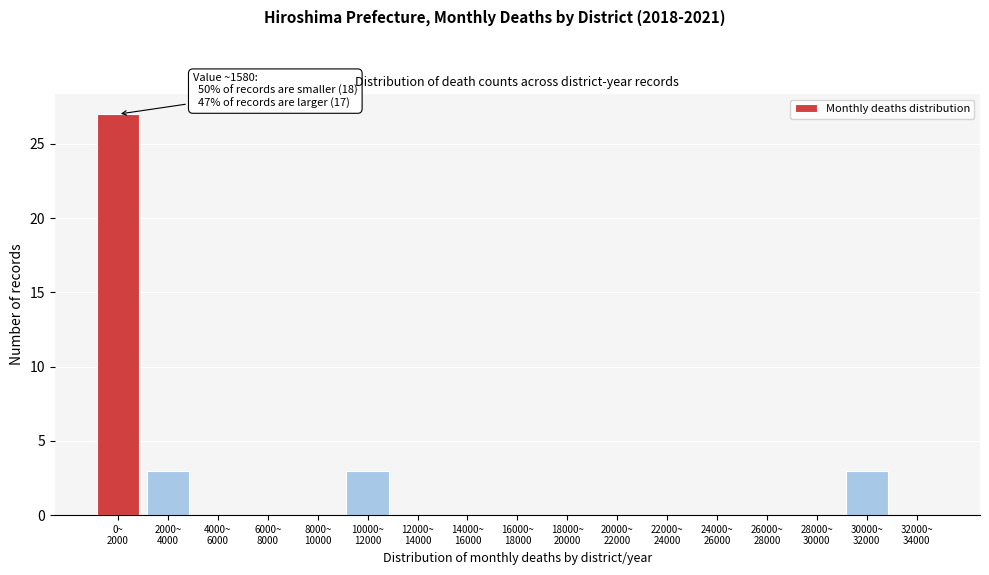

What is the maximum value shown in the chart?

27